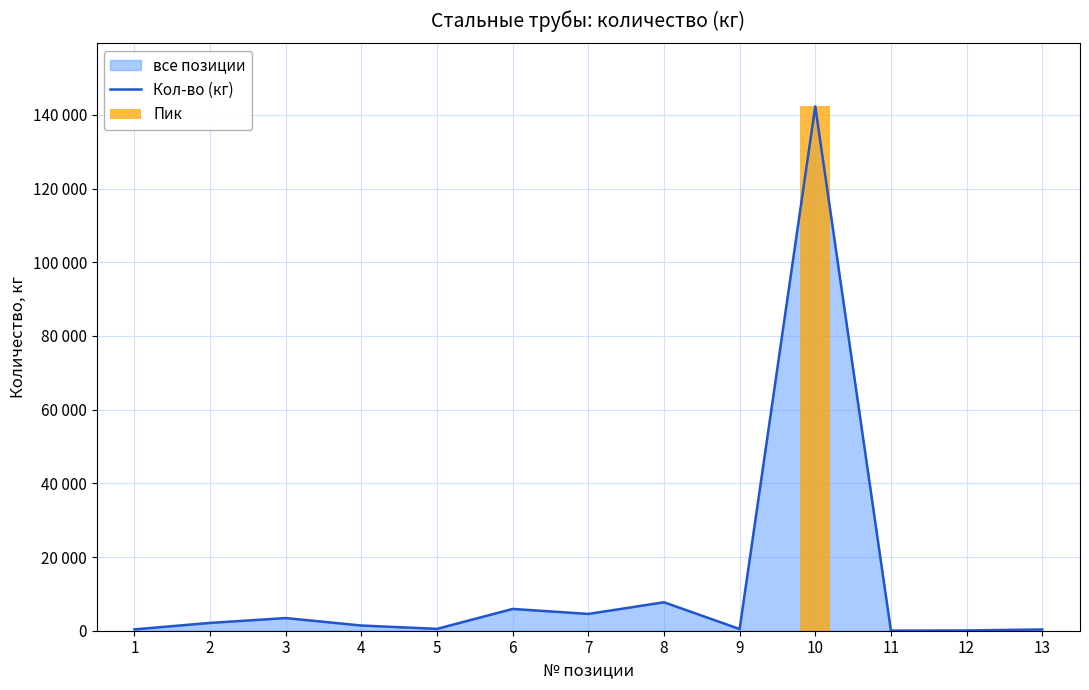

At which category does the chart reach its peak across all series?

10